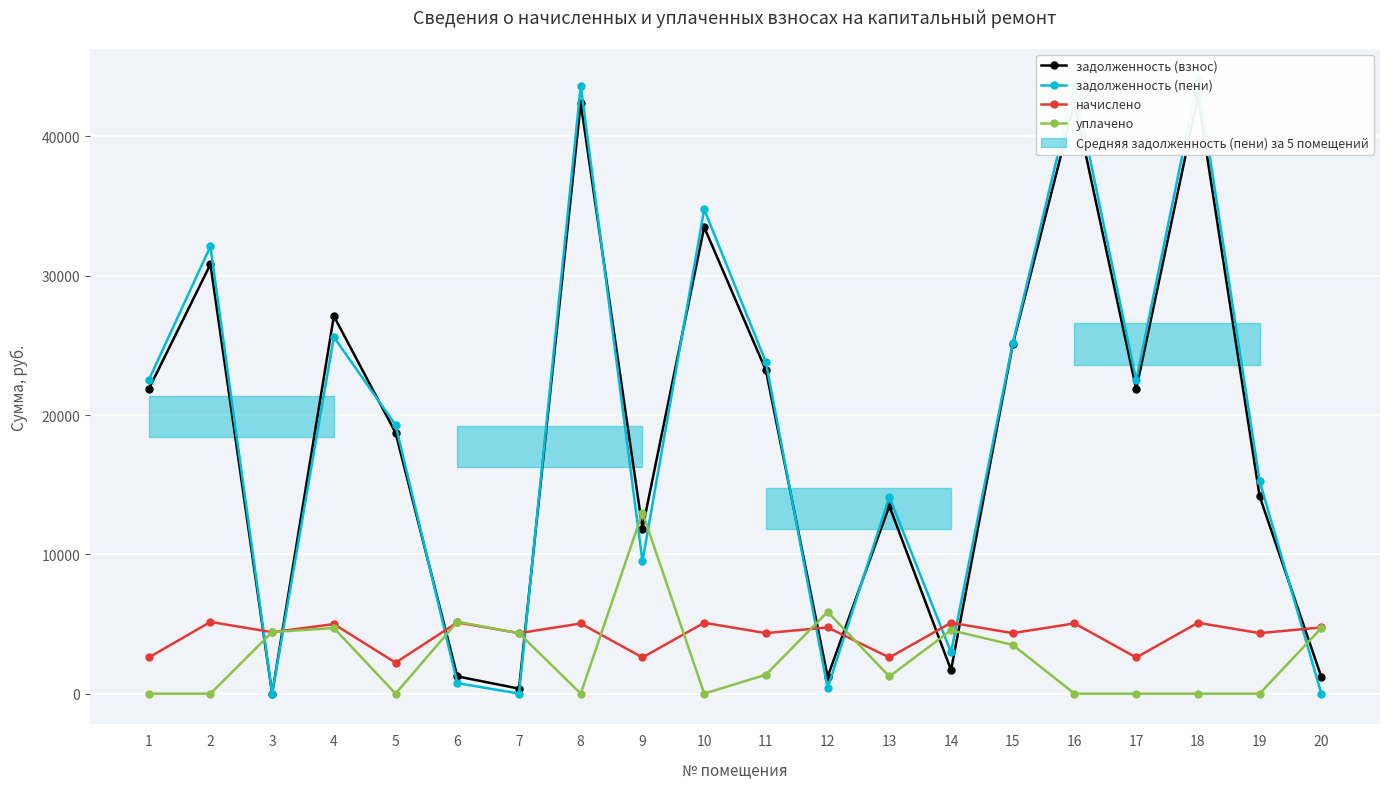

Reading left to right, what are all the values shown in this chart?

задолженность (взнос): 1=21853.1	2=30818.3	3=0.0	4=27100.3	5=18722.3	6=1240.3	7=361.7	8=42391.1	9=11853.1	10=33487.4	11=23205.8	12=1211.8	13=13476.3	14=1696.3	15=25067.8	16=42453.6	17=21853.1	18=42829.4	19=14163.8	20=1188.5
задолженность (пени): 1=22502.3	2=32105.4	3=0.0	4=25598.4	5=19278.5	6=758.2	7=3.9	8=43650.4	9=9502.3	10=34759.7	11=23792.1	12=396.2	13=14125.4	14=2968.6	15=25154.1	16=43714.7	17=22502.3	18=44101.7	19=15250.0	20=0.1
начислено: 1=2596.6	2=5148.5	3=4413.4	4=4992.2	5=2224.6	6=5111.3	7=4345.0	8=5036.9	9=2596.6	10=5089.0	11=4345.0	12=4754.2	13=2596.6	14=5089.0	15=4345.0	16=5044.3	17=2596.6	18=5089.0	19=4345.0	20=4754.2
уплачено: 1=0.0	2=0.0	3=4422.4	4=4713.0	5=0.0	6=5163.9	7=4338.2	8=0.0	9=13000.0	10=0.0	11=1362.0	12=5871.1	13=1235.0	14=4550.0	15=3500.0	16=0.0	17=0.0	18=0.0	19=0.0	20=4708.6